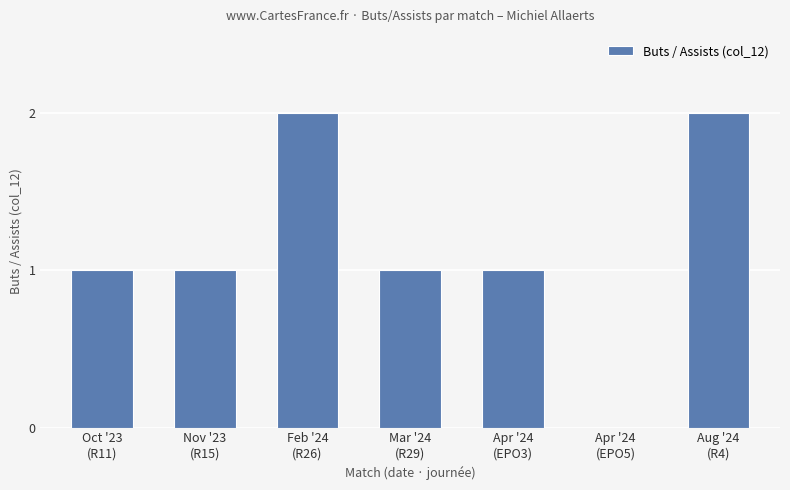

Read the value at Apr '24
(EPO3).

1